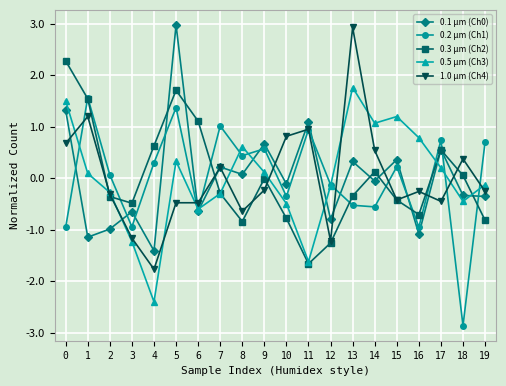

Where is the first local minimum for 1.0 µm (Ch4)?

4